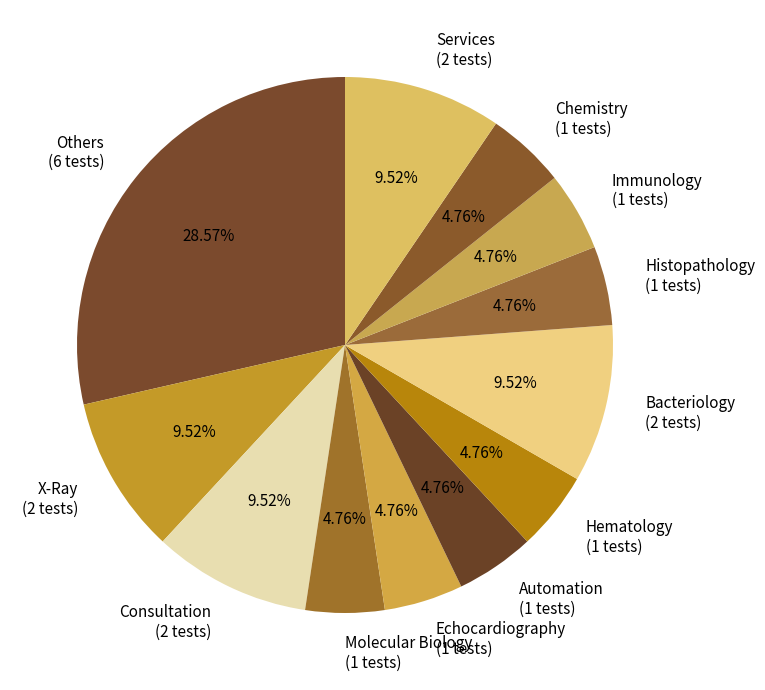

Count the number of slices in the pie.

12